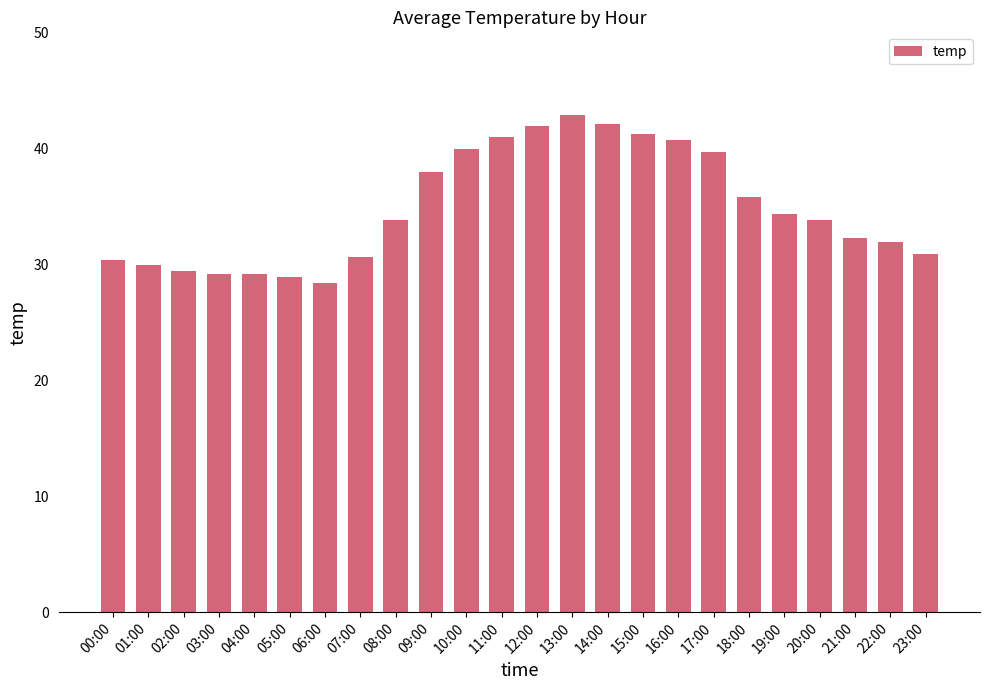

What is the minimum value shown in the chart?

28.4